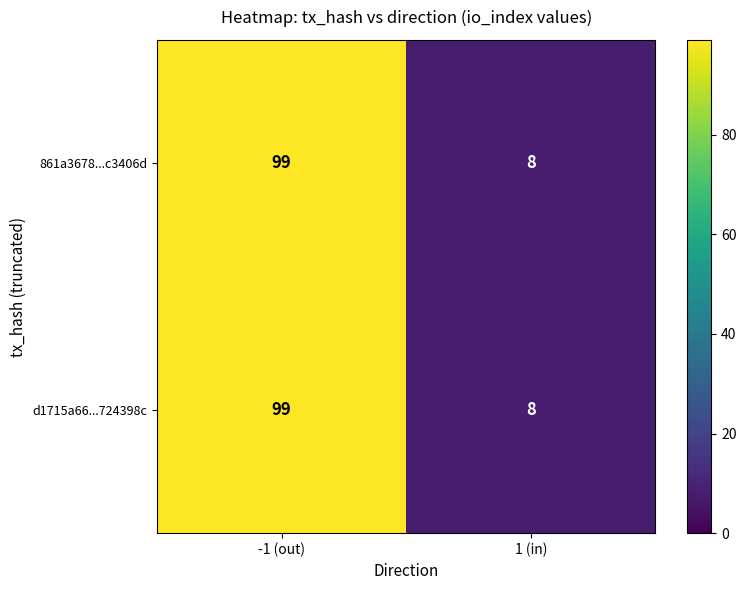

List the labels in order of 861a3678...c3406d value, largest first.

-1 (out), 1 (in)